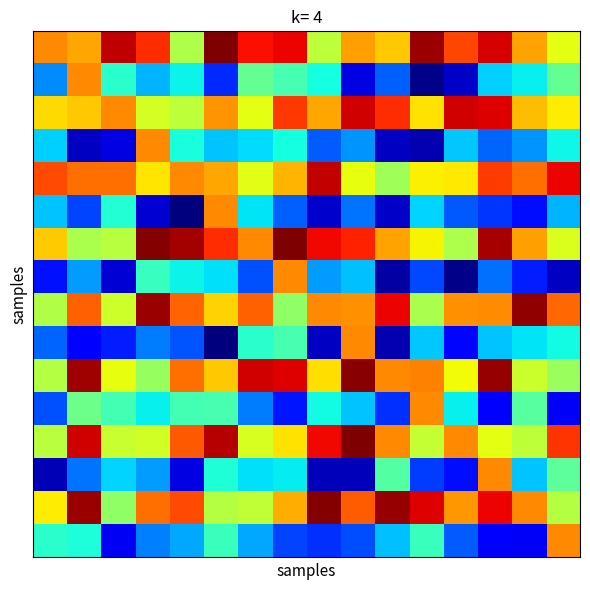

Count the number of categories in the chart.

16